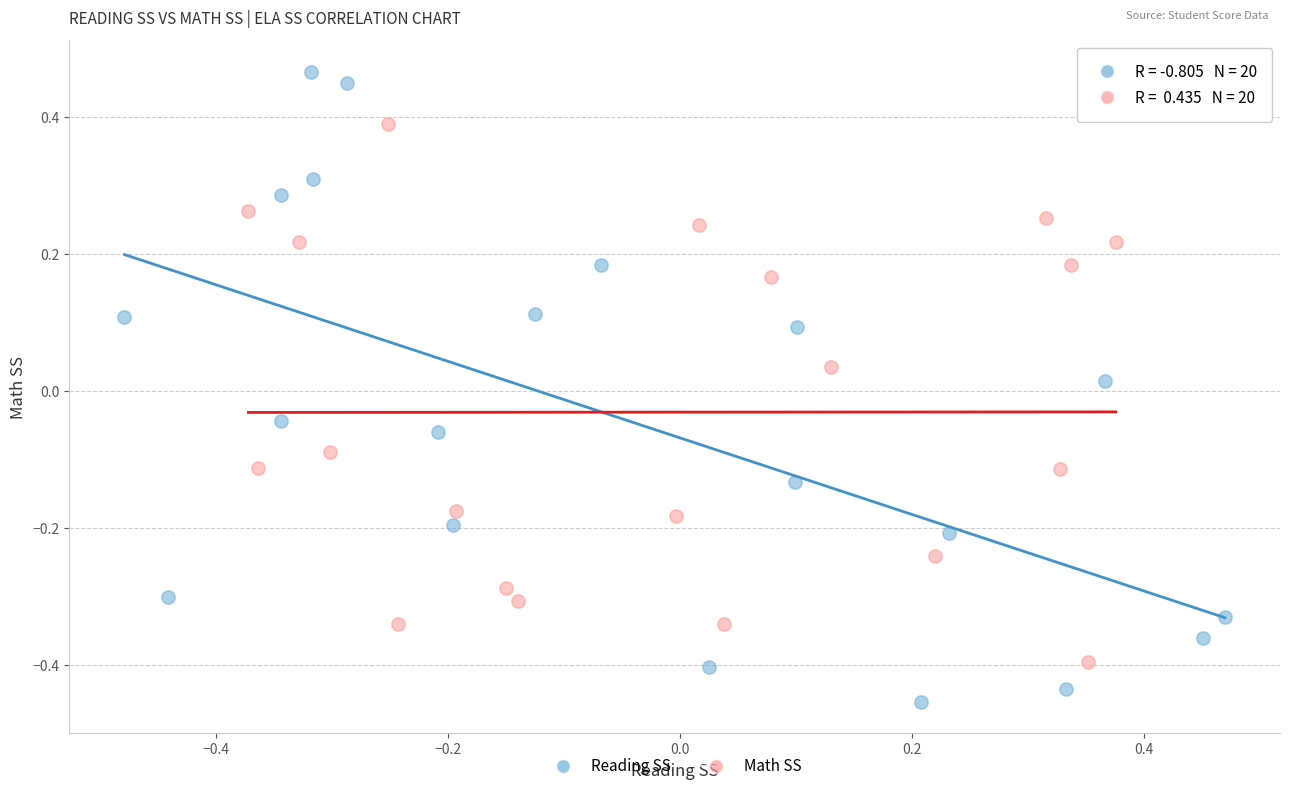

Which series reaches the maximum Y coordinate?

Reading SS